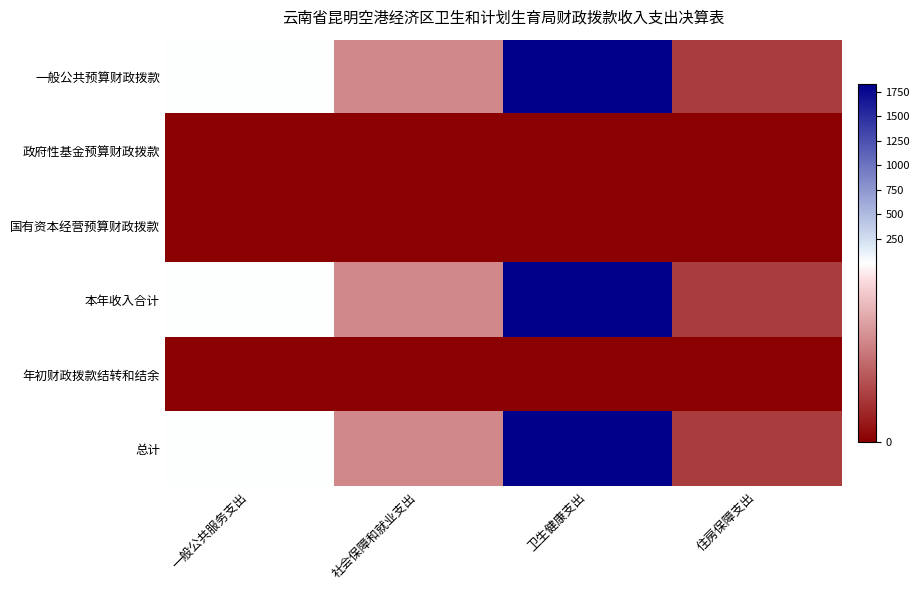

Reading left to right, extract all data points from this chart.

一般公共预算财政拨款: 一般公共服务支出=5.4	社会保障和就业支出=2.8	卫生健康支出=1823.2	住房保障支出=1.3
政府性基金预算财政拨款: 一般公共服务支出=0.0	社会保障和就业支出=0.0	卫生健康支出=0.0	住房保障支出=0.0
国有资本经营预算财政拨款: 一般公共服务支出=0.0	社会保障和就业支出=0.0	卫生健康支出=0.0	住房保障支出=0.0
本年收入合计: 一般公共服务支出=5.4	社会保障和就业支出=2.8	卫生健康支出=1823.2	住房保障支出=1.3
年初财政拨款结转和结余: 一般公共服务支出=0.0	社会保障和就业支出=0.0	卫生健康支出=0.0	住房保障支出=0.0
总计: 一般公共服务支出=5.4	社会保障和就业支出=2.8	卫生健康支出=1823.2	住房保障支出=1.3